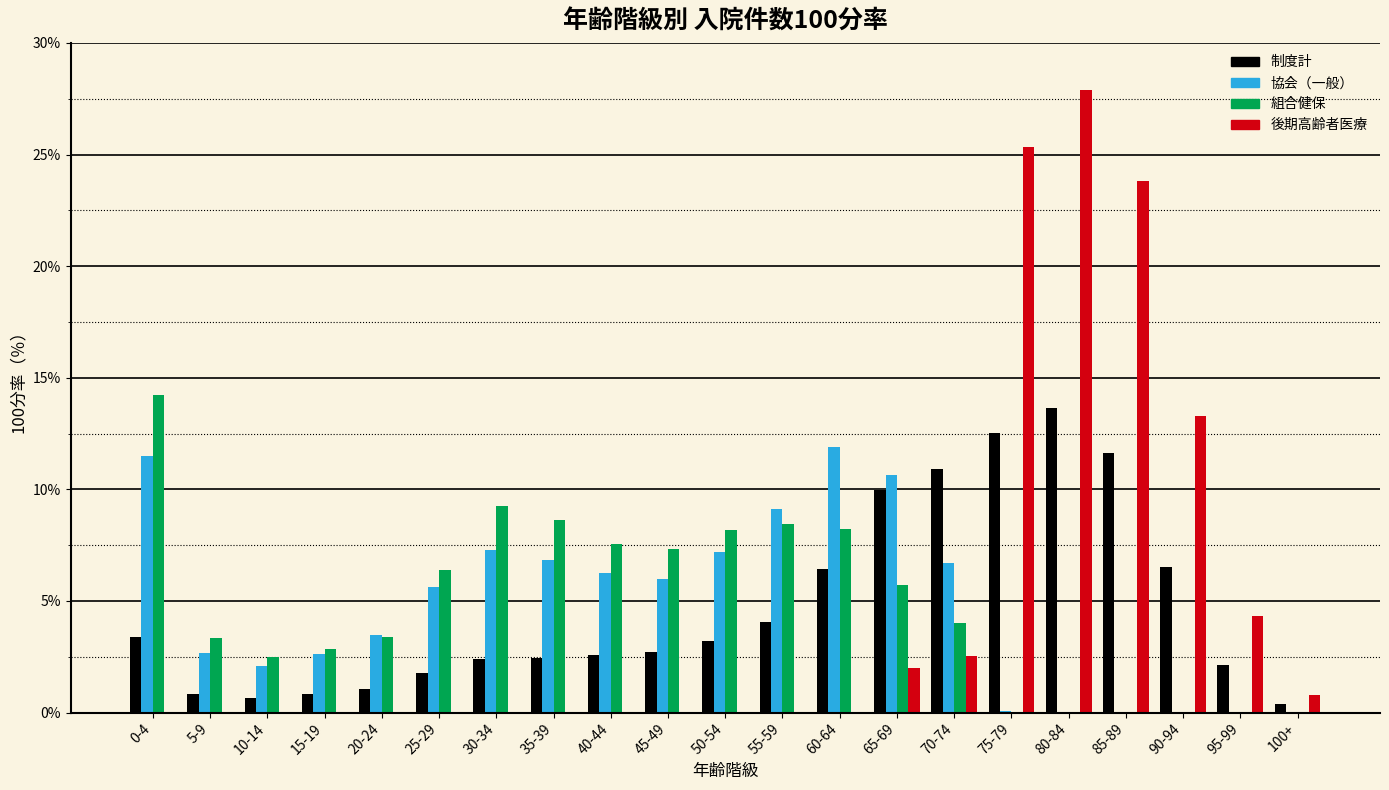

The value of 組合健保 at 20-24 is 5.6. True or false?

False